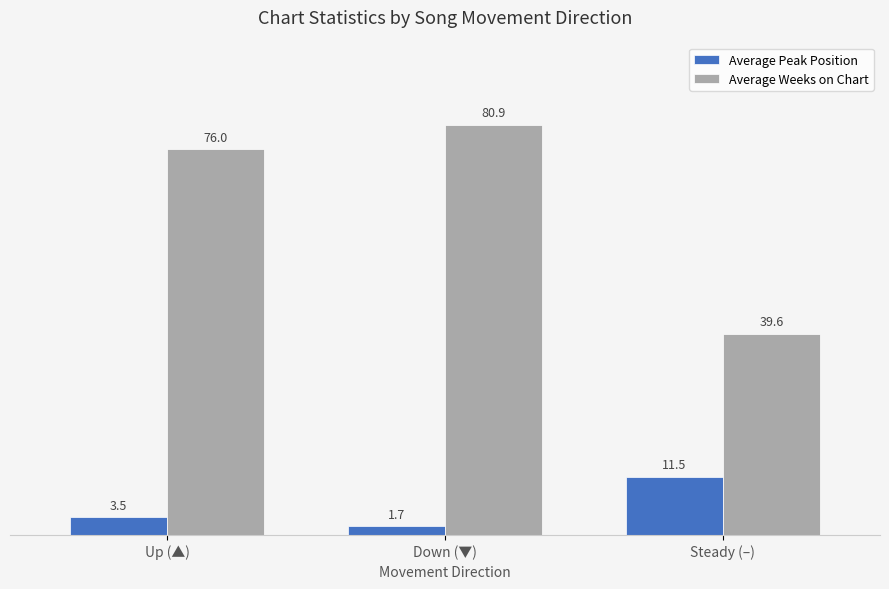

What is the label of the 3rd bar from the left?

Steady (–)